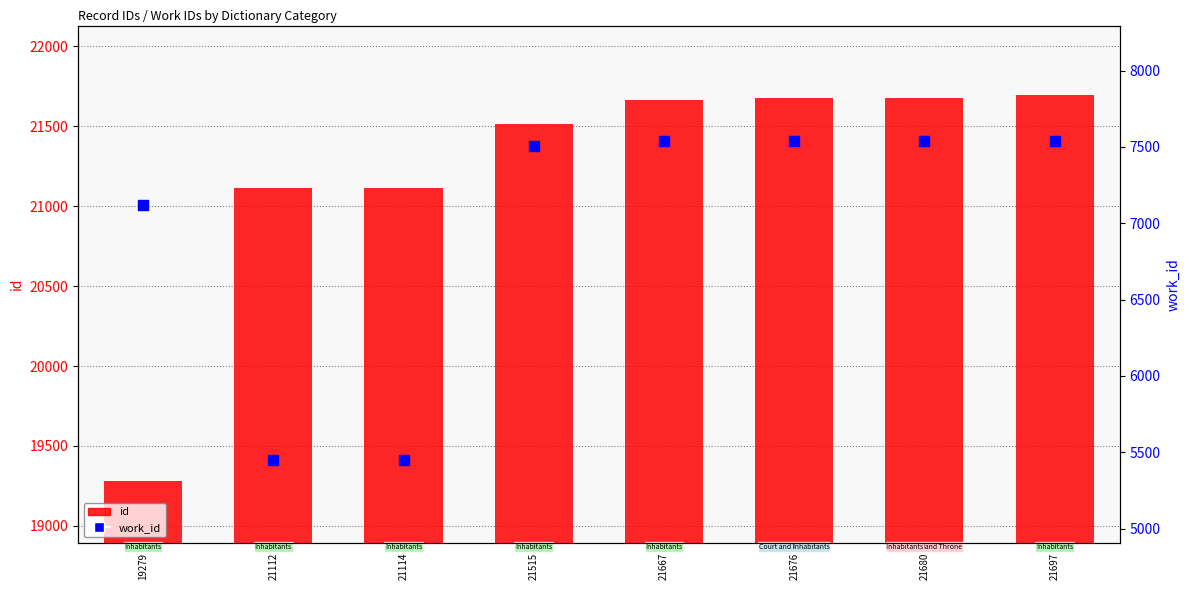

Which series has the largest Y range (max minus min)?

id